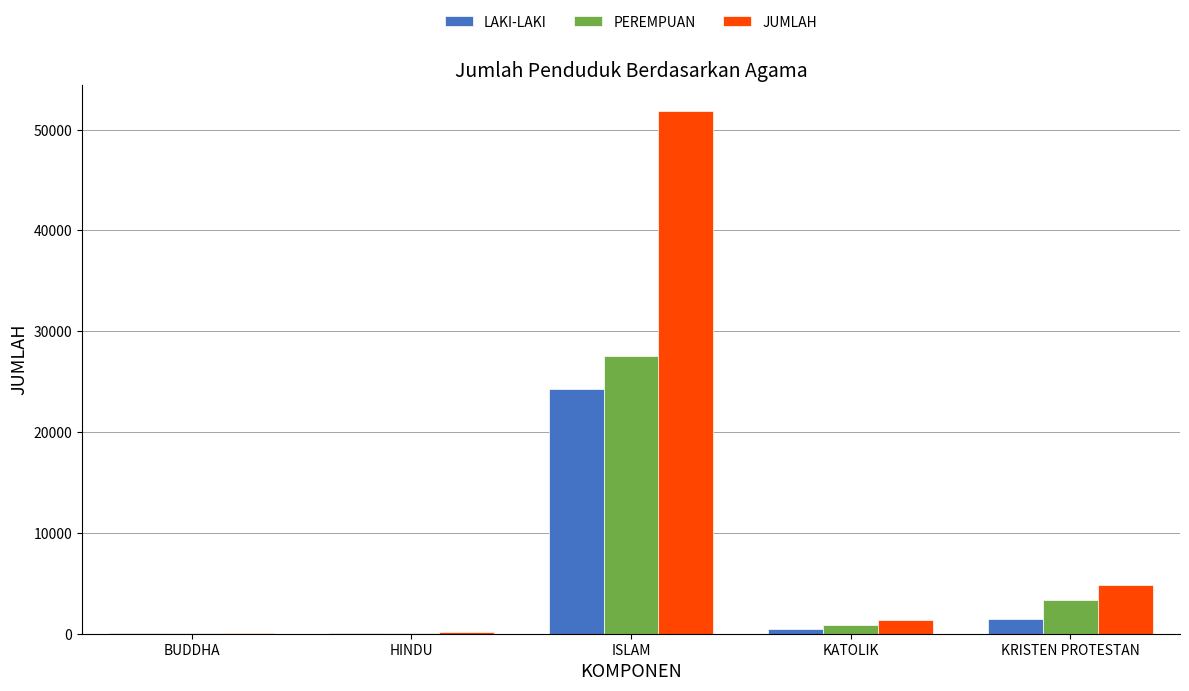

What is the maximum value shown in the chart?

51848